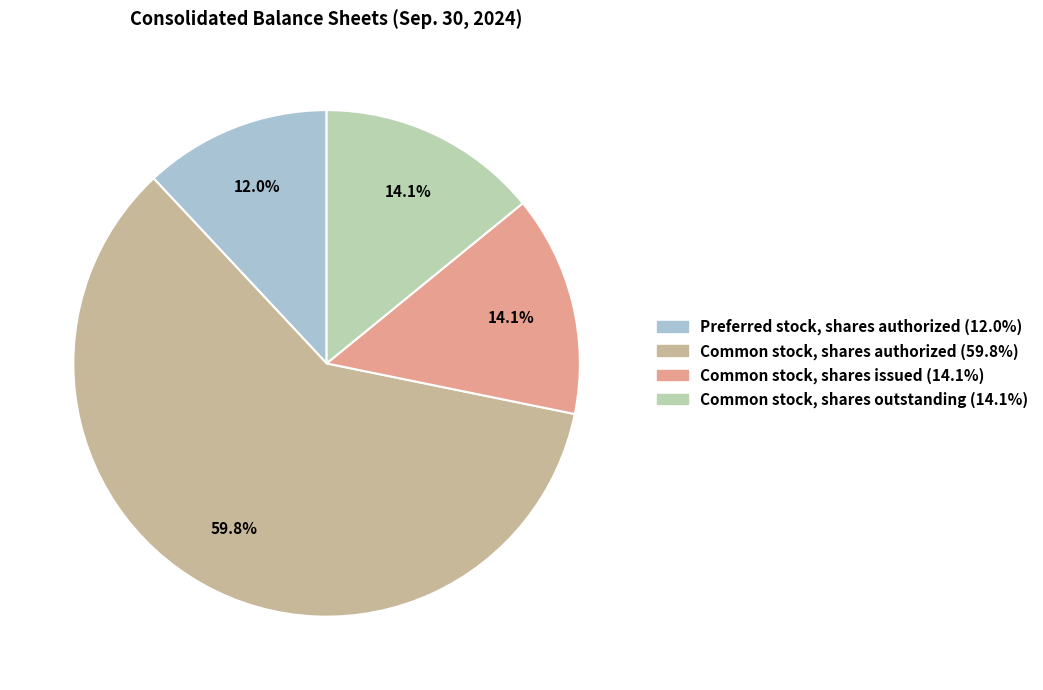

To the nearest percent, what is the average slice percentage?

25%